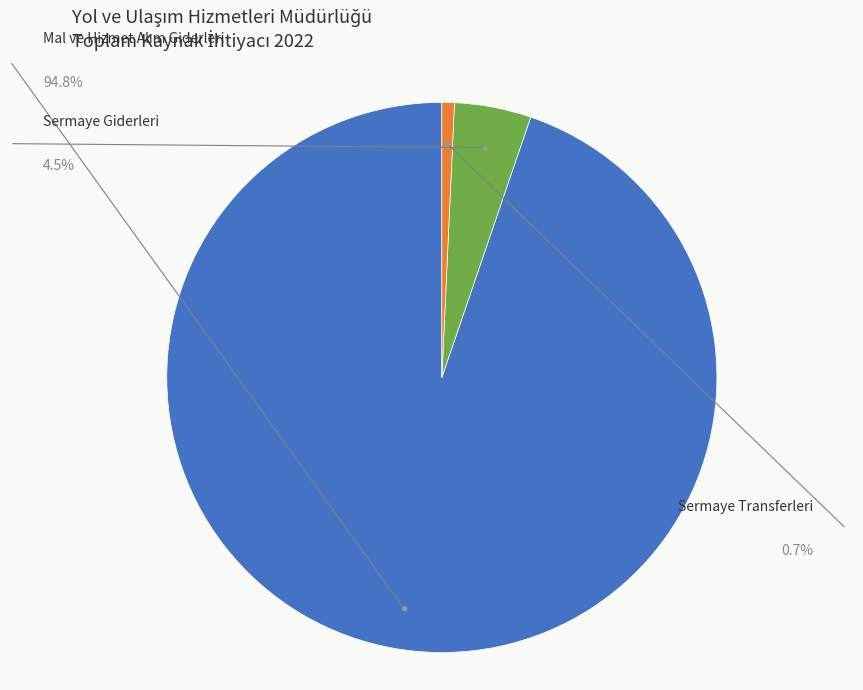

To the nearest percent, what portion does Sermaye Giderleri represent?

5%